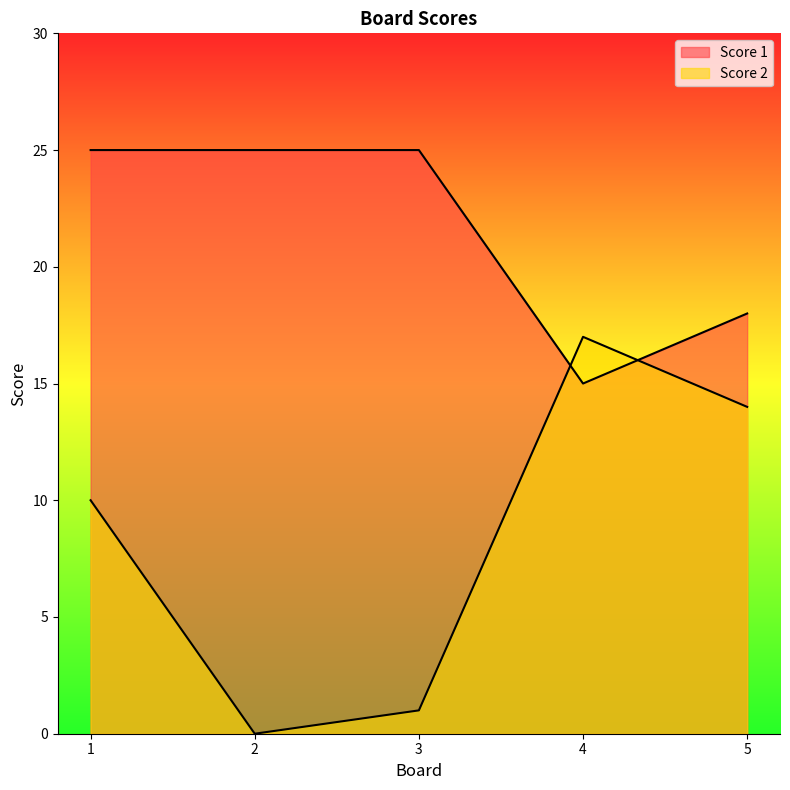

Reading right to left, extract all data points from this chart.

Score 2: 14	17	1	0	10
Score 1: 18	15	25	25	25